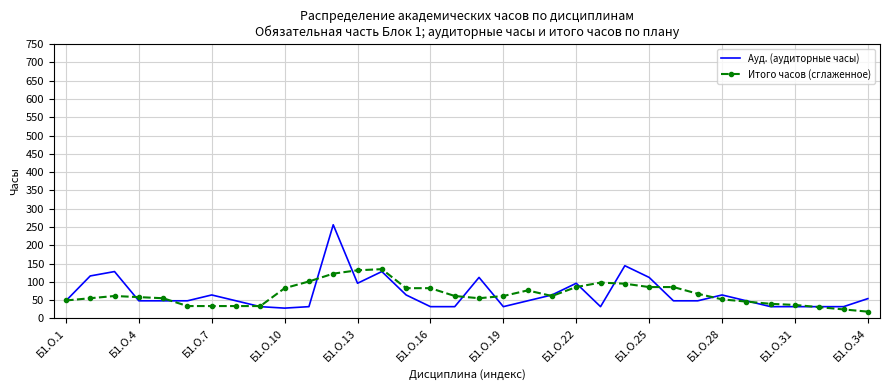

What is the smallest value displayed?

18.3